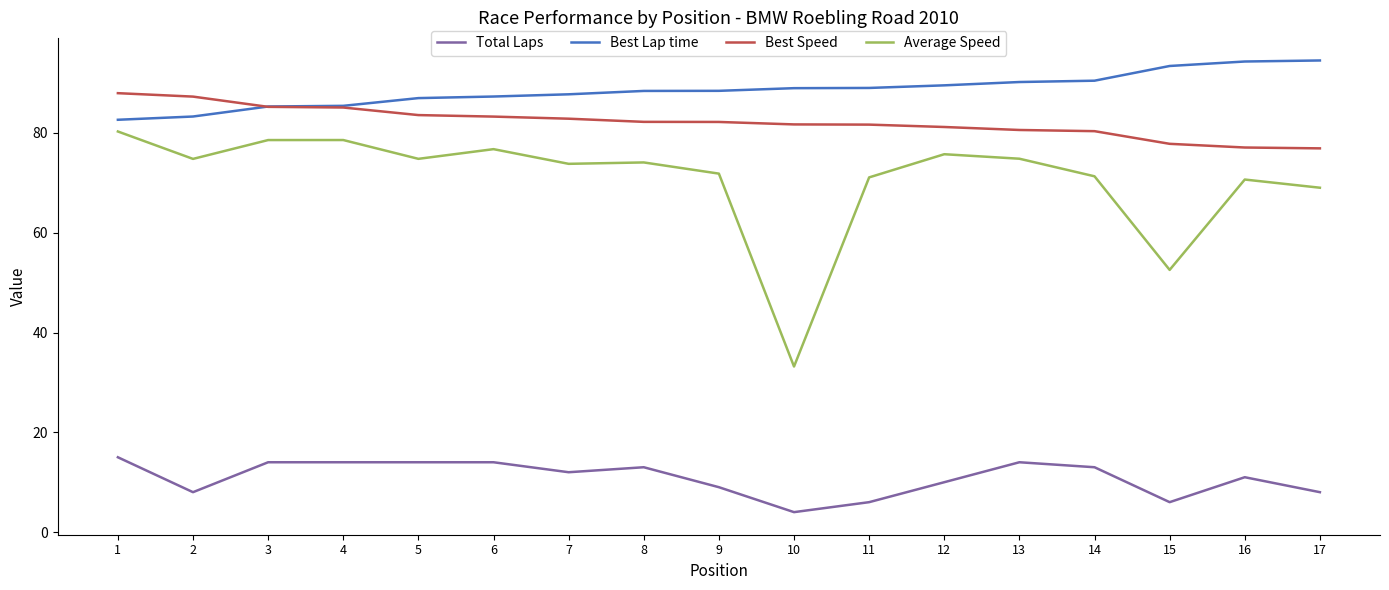

What are all the series names shown in the legend?

Total Laps, Best Lap time, Best Speed, Average Speed